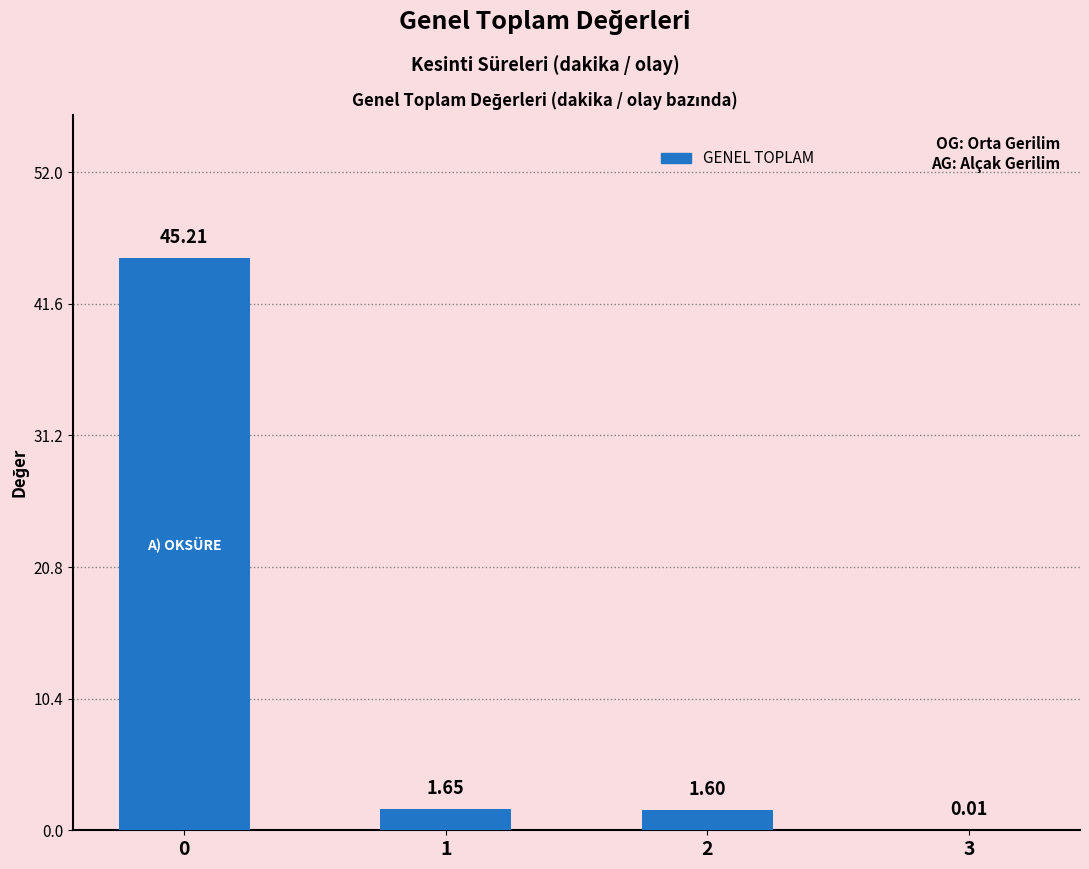

What is the sum of all values?

48.5